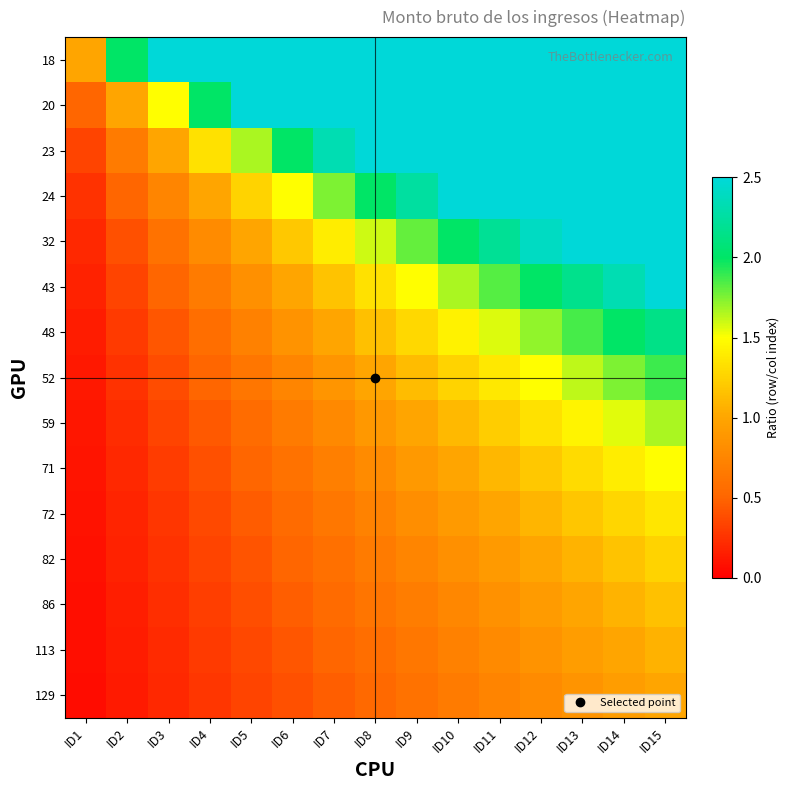

How many distinct data groups are displayed?

15